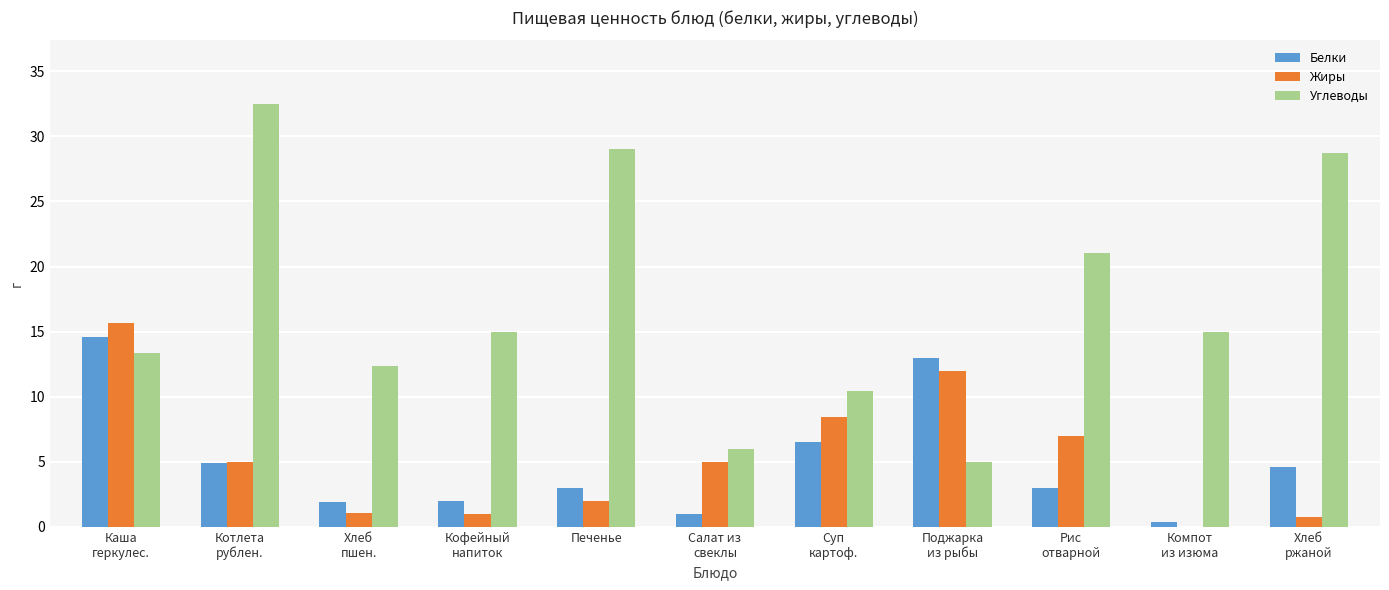

What value does the Белки series have at Печенье?

3.0